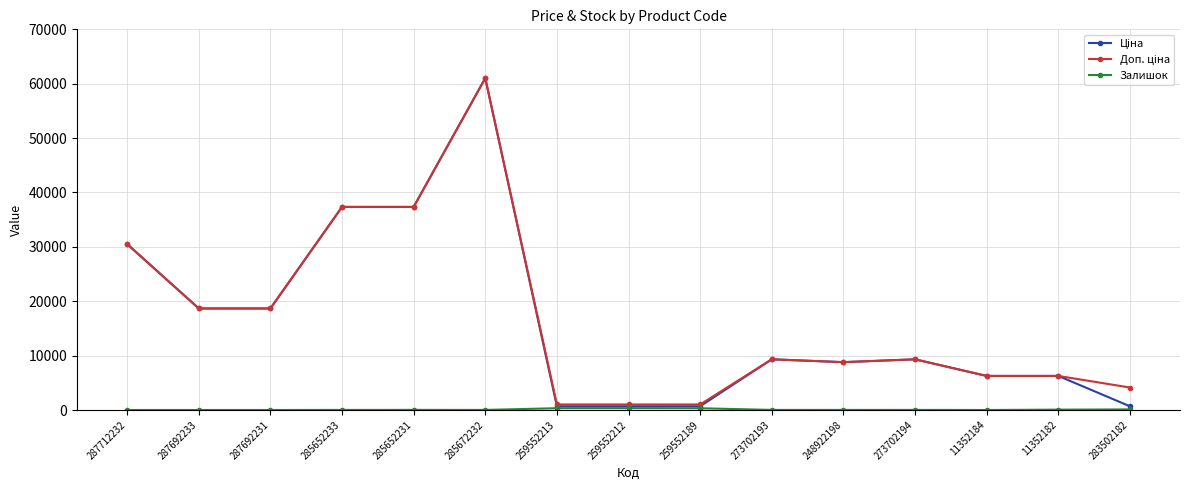

What is the maximum value shown in the chart?

61024.7